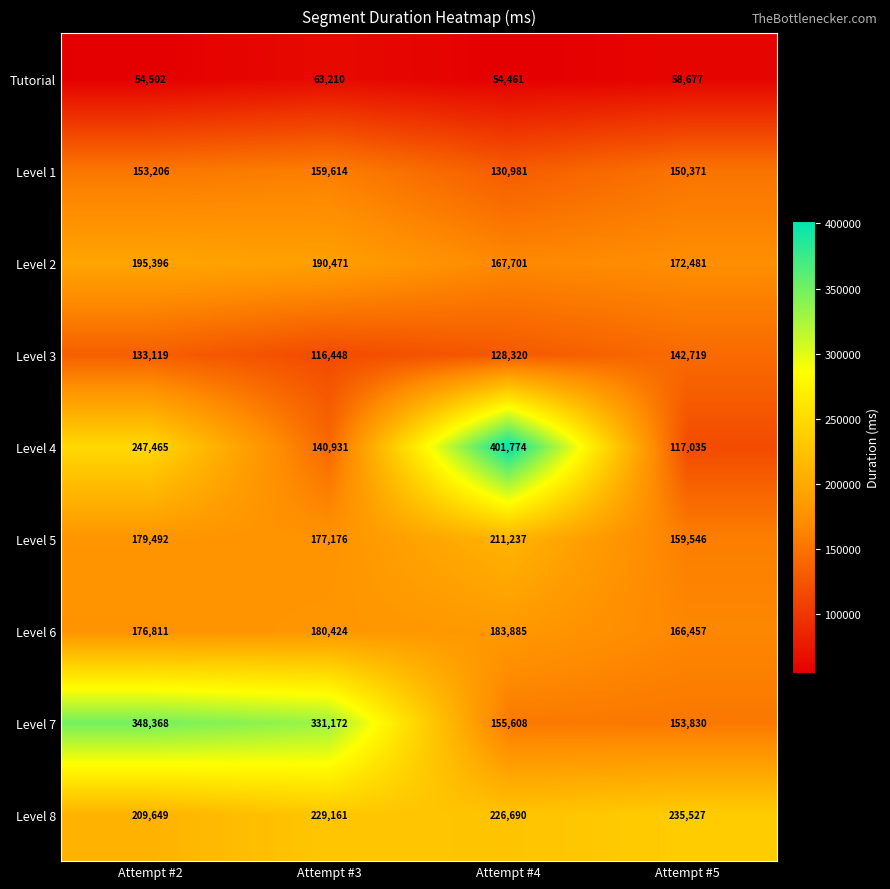

What is the difference between the highest and lowest values at Attempt #3?

267962